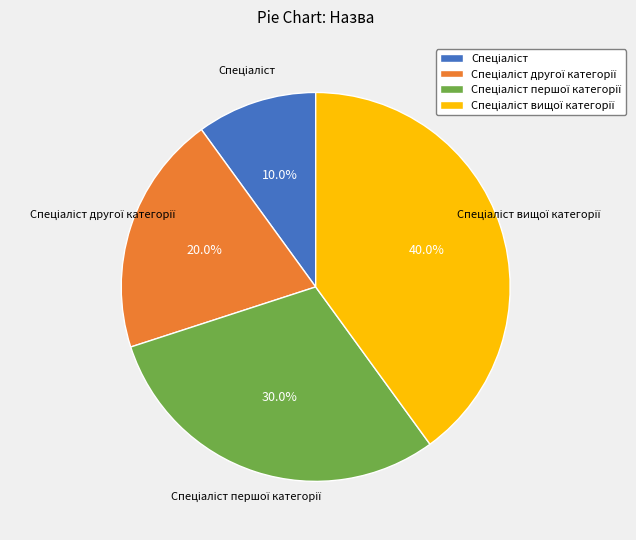

Is there any slice that represents more than half of the pie?

No